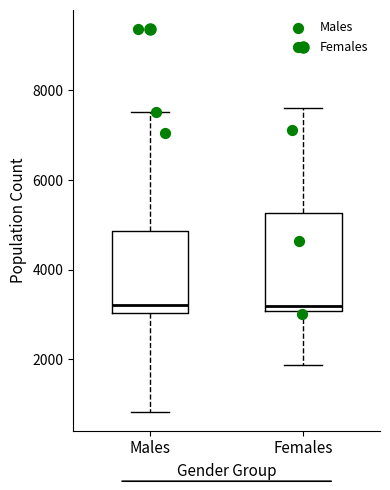

Reading left to right, transcribe this box plot: for each box, give where its median line is, the range the box spans, and where its two whiskers end, as read against the y-axis. The values are not printed on the chart, so give them approximately, as read against the axis.

Males: median 3200, box 3000 to 4800, whiskers 800 to 7600
Females: median 3200, box 3000 to 5200, whiskers 1800 to 7600